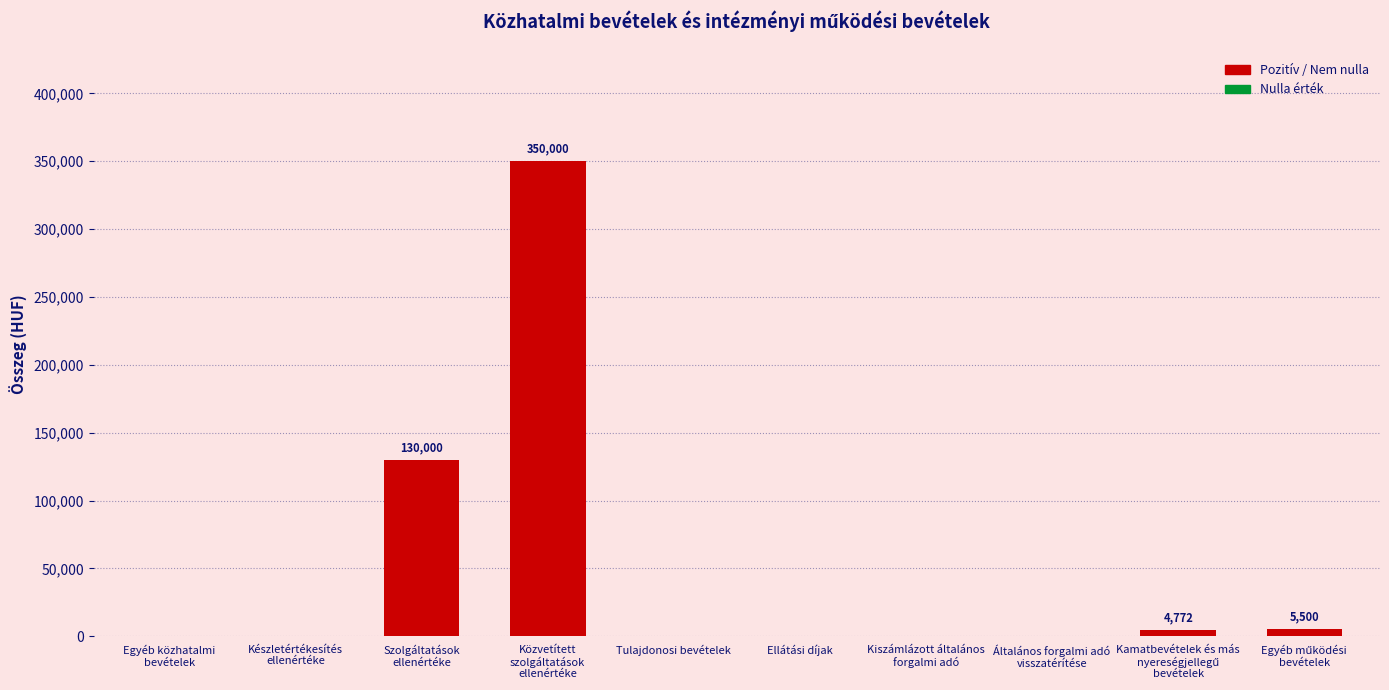

What is the maximum value shown in the chart?

350000